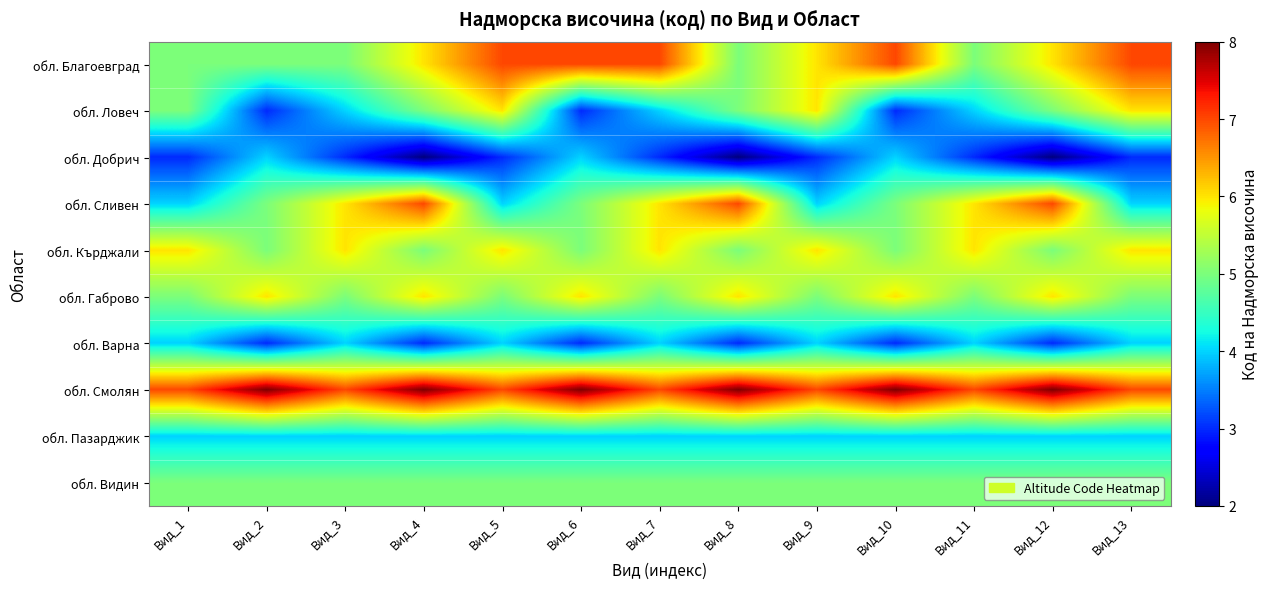

At how many categories does at least one series exceed 5?

13